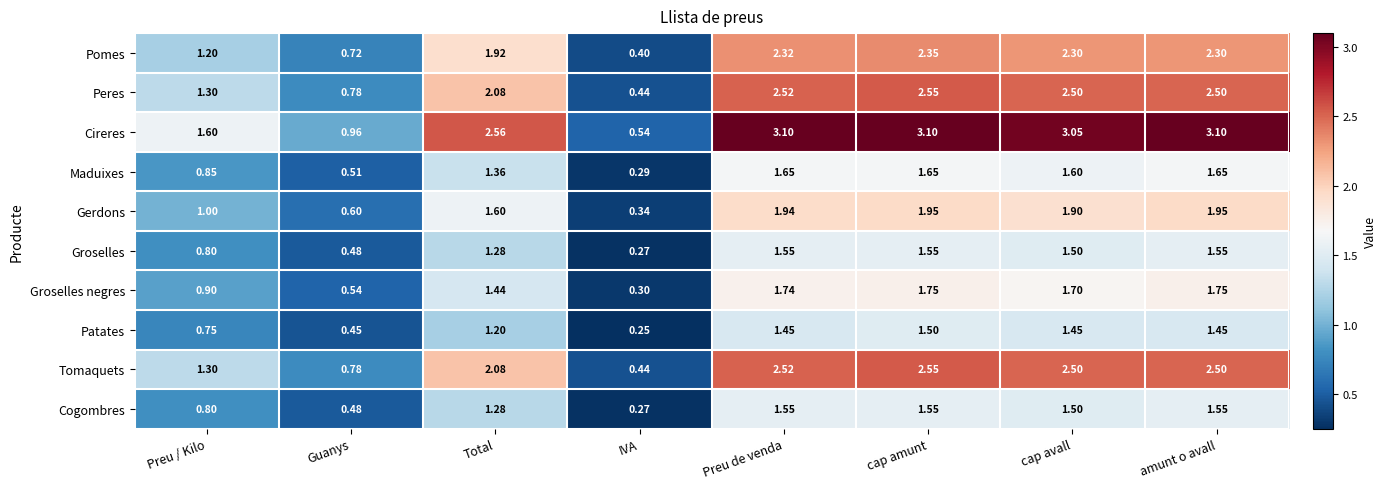

Where does the Groselles series first go above 1?

Total